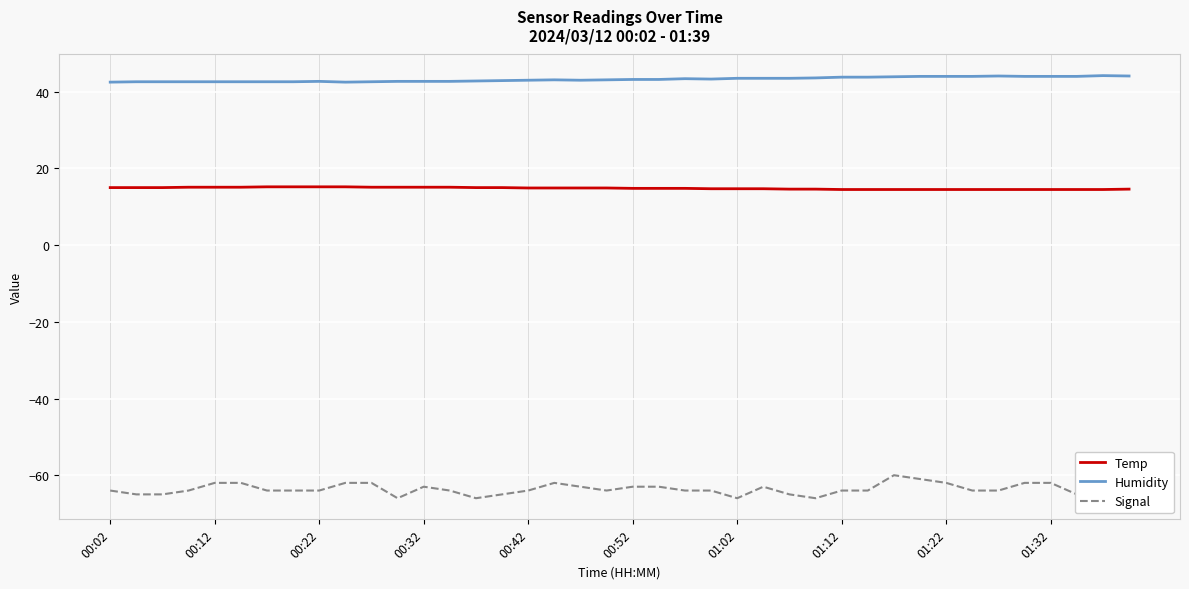

Which series has the widest spread of values?

Signal